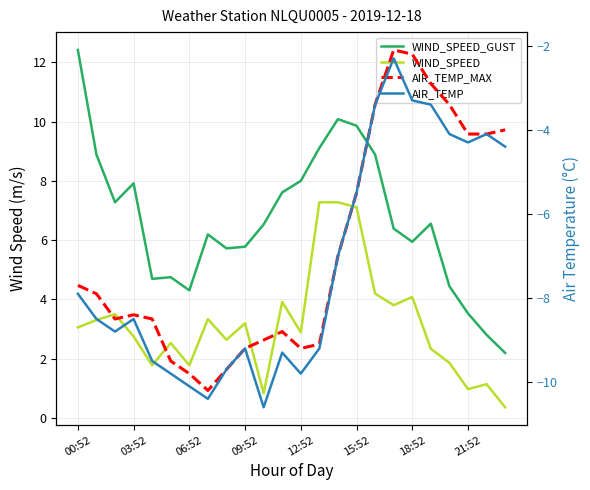

What is the value of the WIND_SPEED_GUST point at the 4th from the left?

7.9